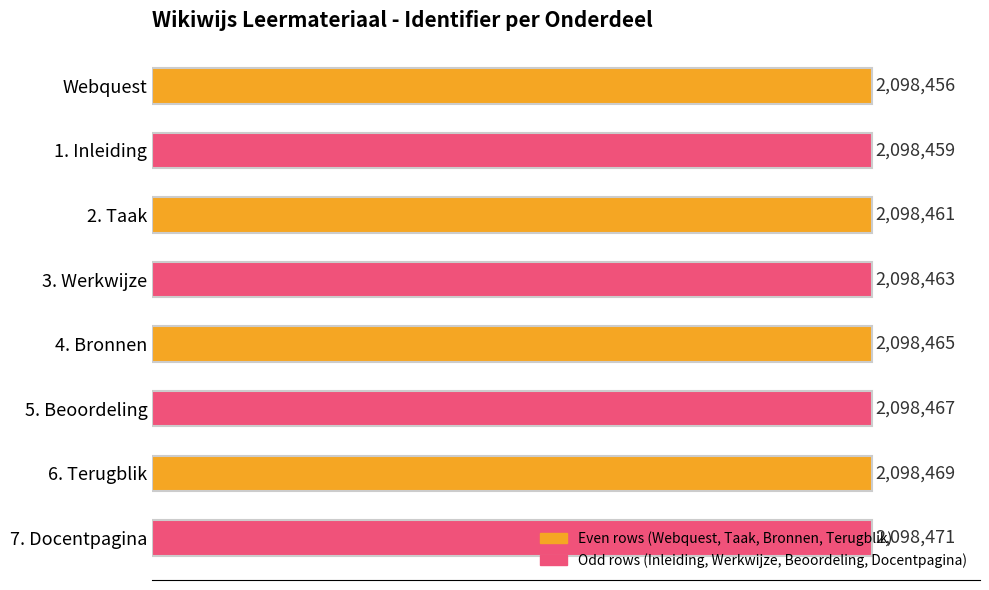

Are the bars horizontal?

Yes